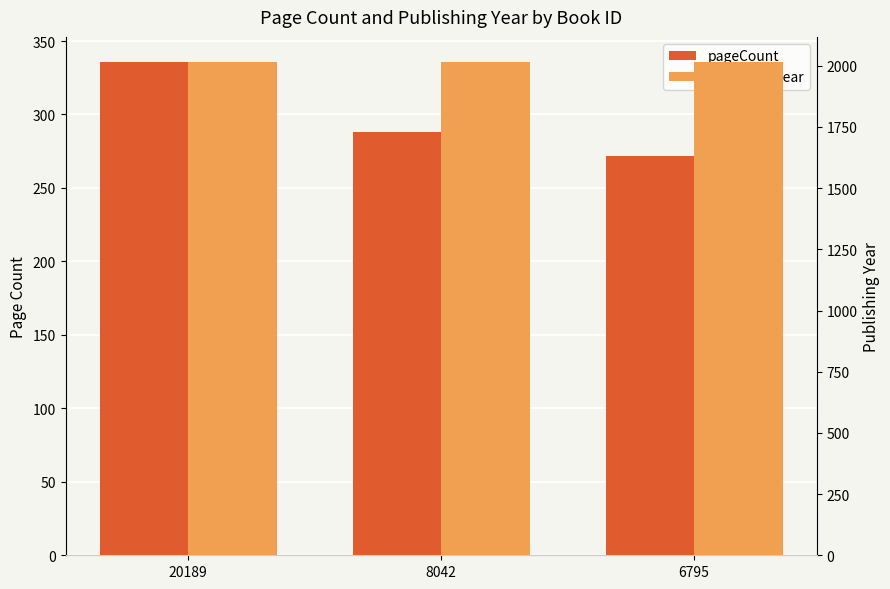

True or false: pageCount has a value of 464 at 6795.

False